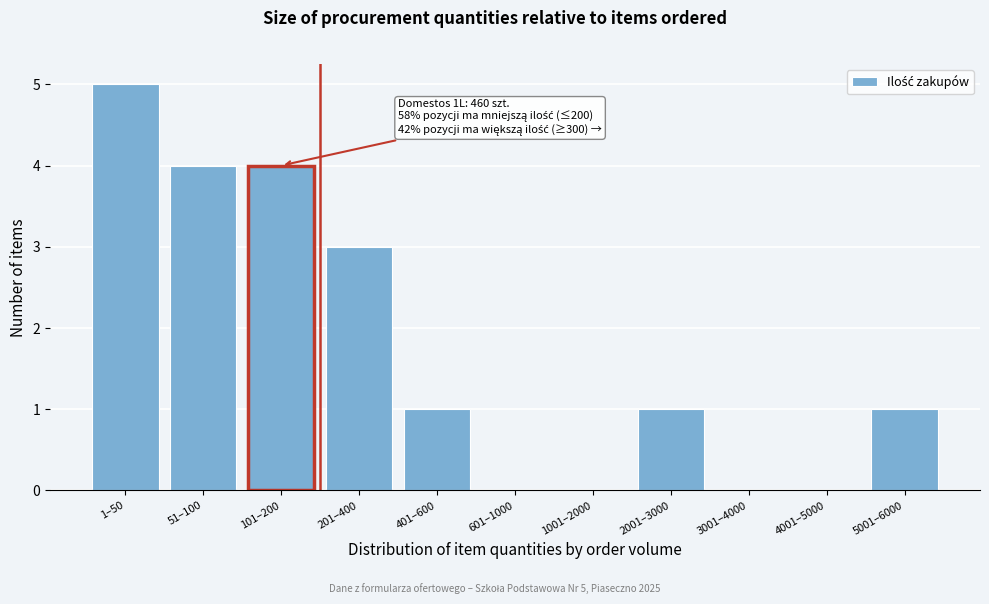

Reading right to left, transcribe all the data shown in this chart.

5001–6000=1	4001–5000=0	3001–4000=0	2001–3000=1	1001–2000=0	601–1000=0	401–600=1	201–400=3	101–200=4	51–100=4	1–50=5